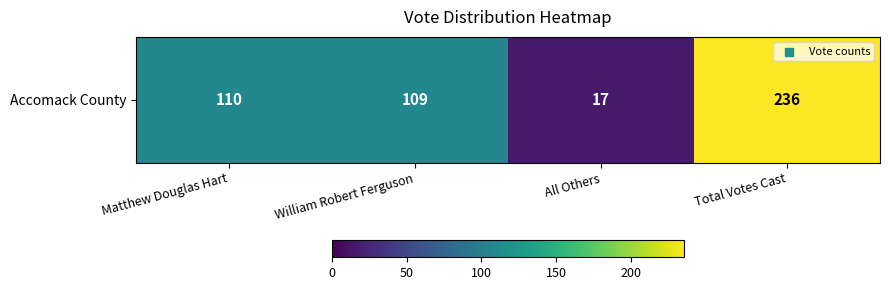

Where is the data nearest to the value 126?

Matthew Douglas Hart